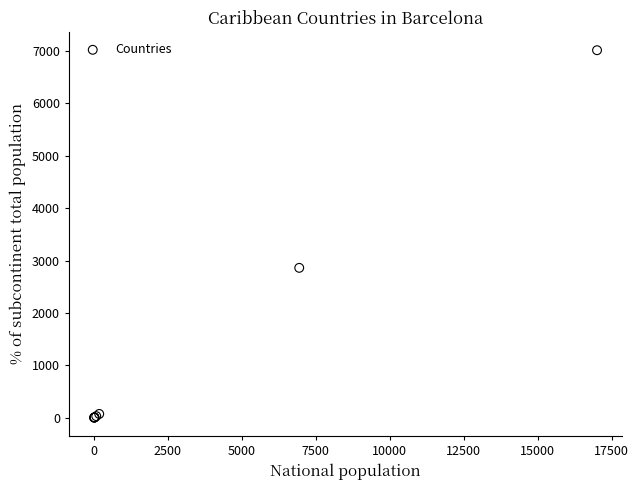

What Y value in the scatter plot is closest to 3509?

2862